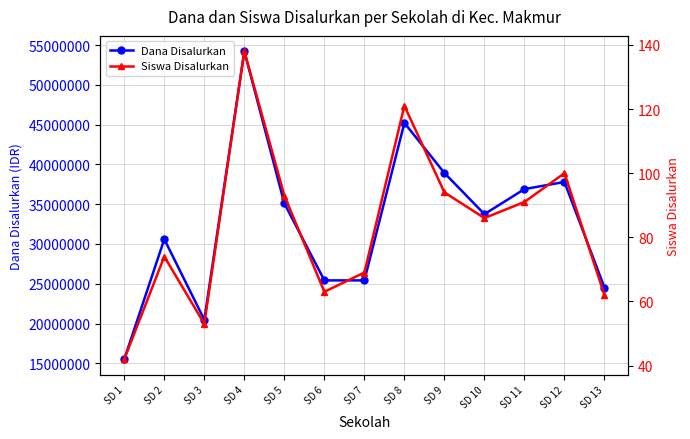

How many distinct data groups are displayed?

2